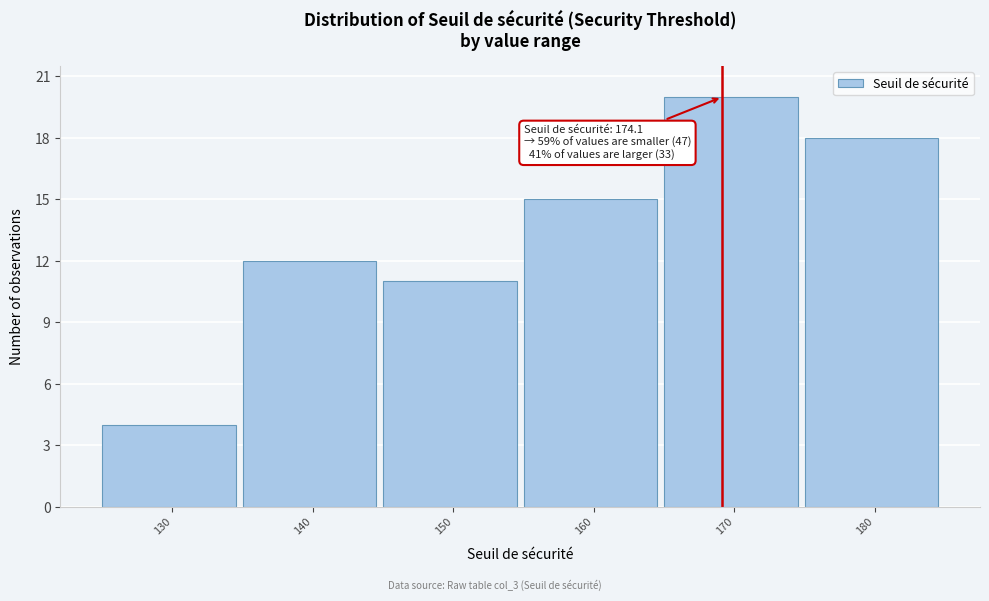

Reading left to right, what are all the values shown in this chart?

130=4	140=12	150=11	160=15	170=20	180=18